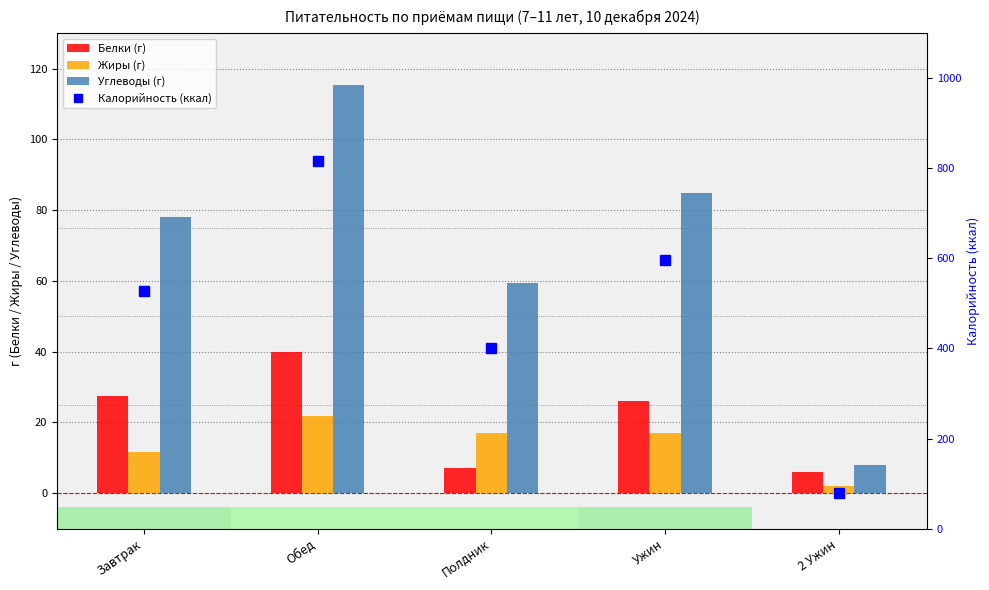

How many data points in Белки (г) are above 26?

3